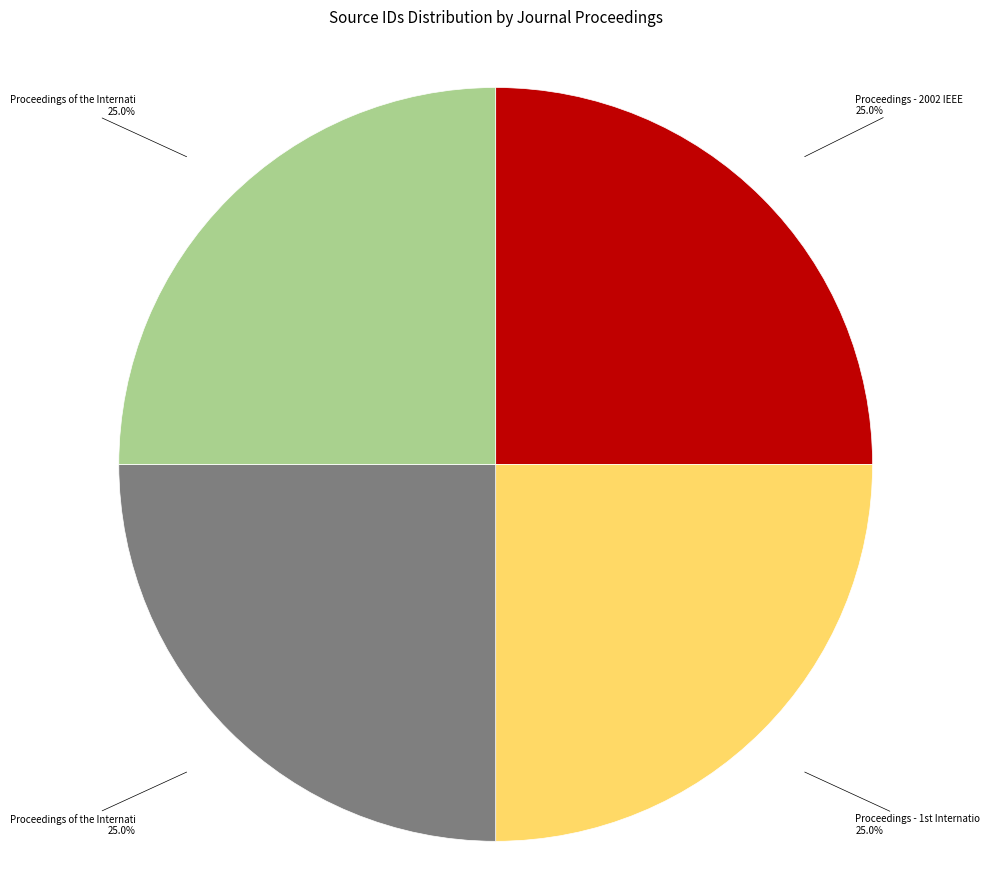

Is there any slice that represents more than half of the pie?

No